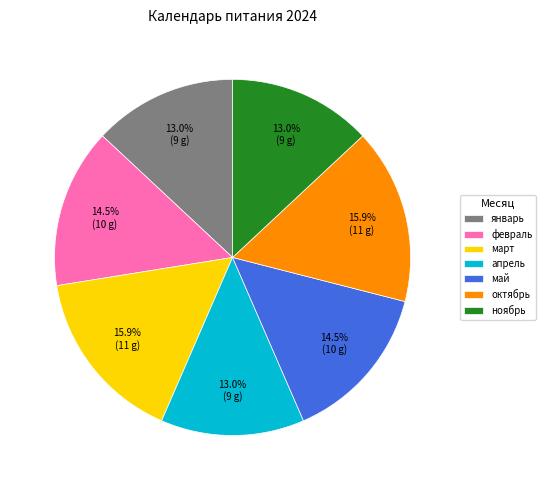

Count the number of slices in the pie.

7